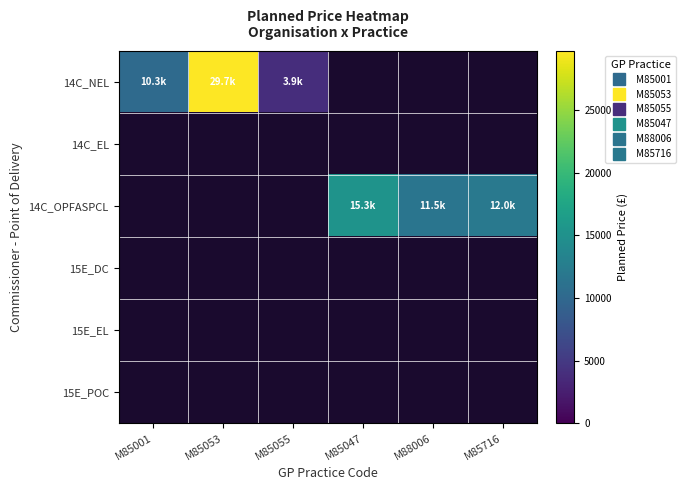

Count the number of data series in this chart.

6